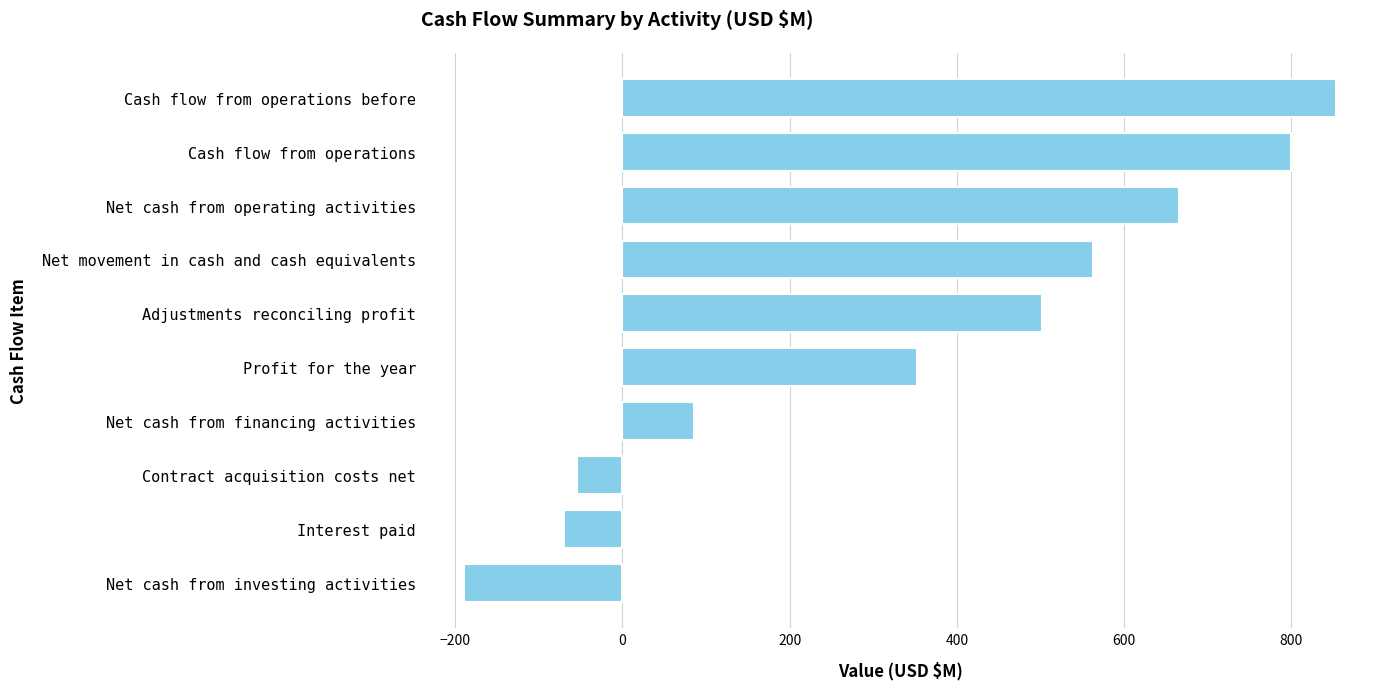

What is the label of the 1st bar from the top?

Cash flow from operations before